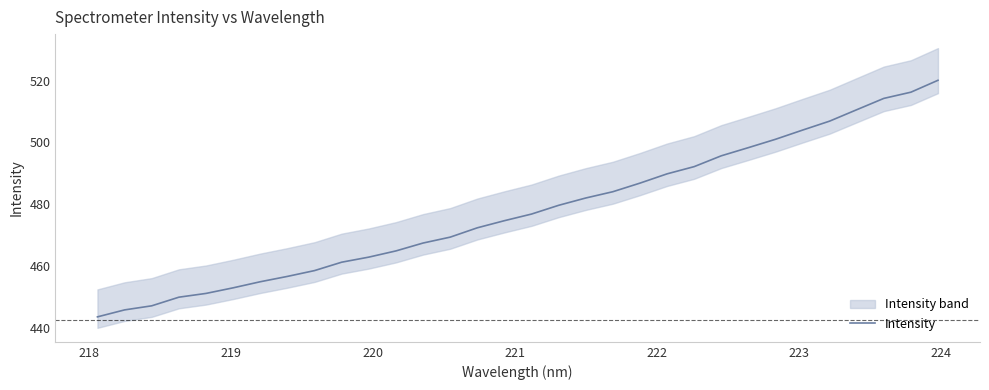

What is the highest value of the Intensity series?

520.1